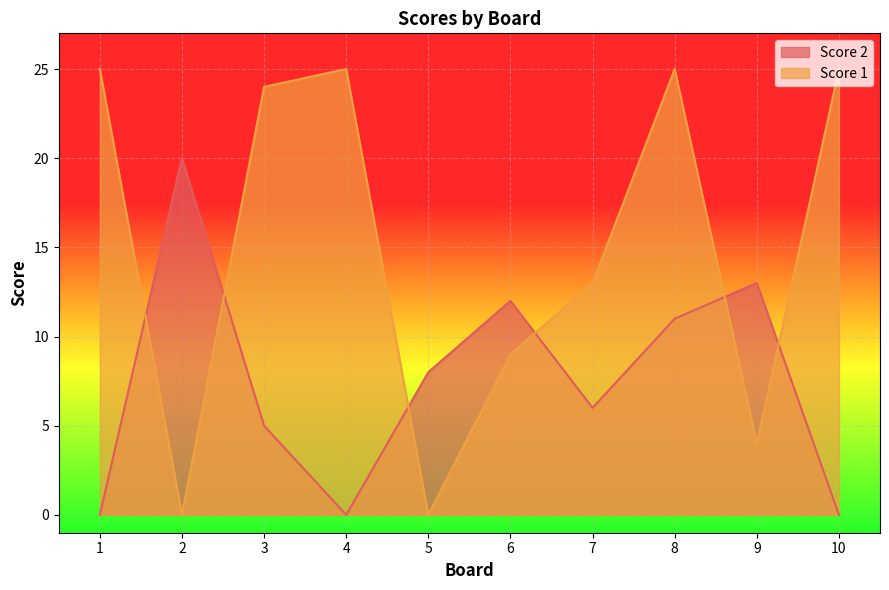

List the labels in order of Score 1 value, largest first.

1, 4, 8, 10, 3, 7, 6, 9, 2, 5